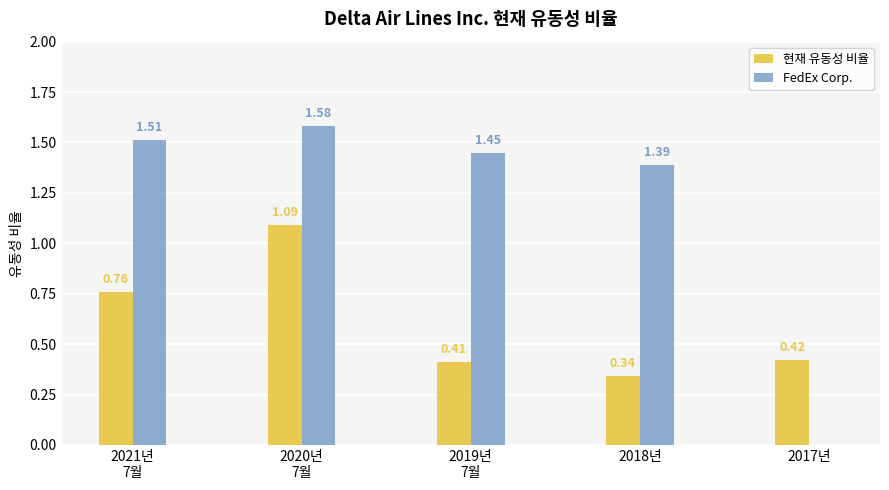

Is the value of FedEx Corp. at 2019년
7월 greater than the value of 현재 유동성 비율 at 2017년?

Yes